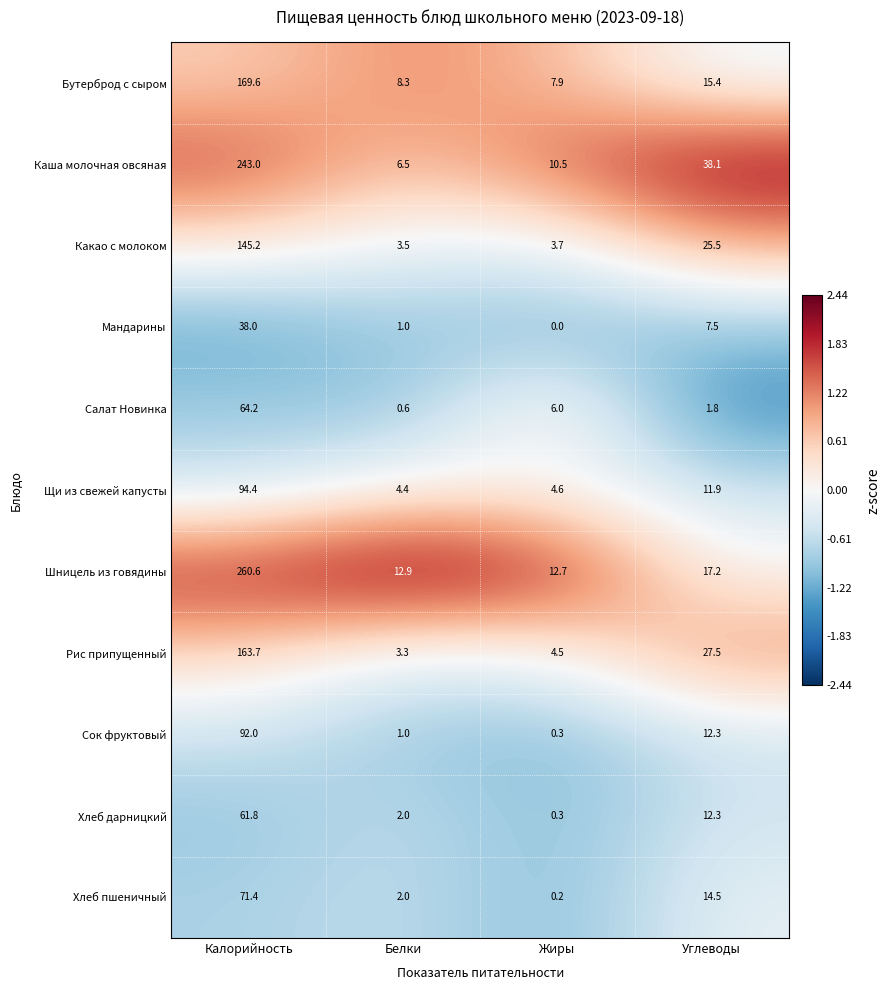

Which series has the largest range (max minus min)?

Шницель из говядины